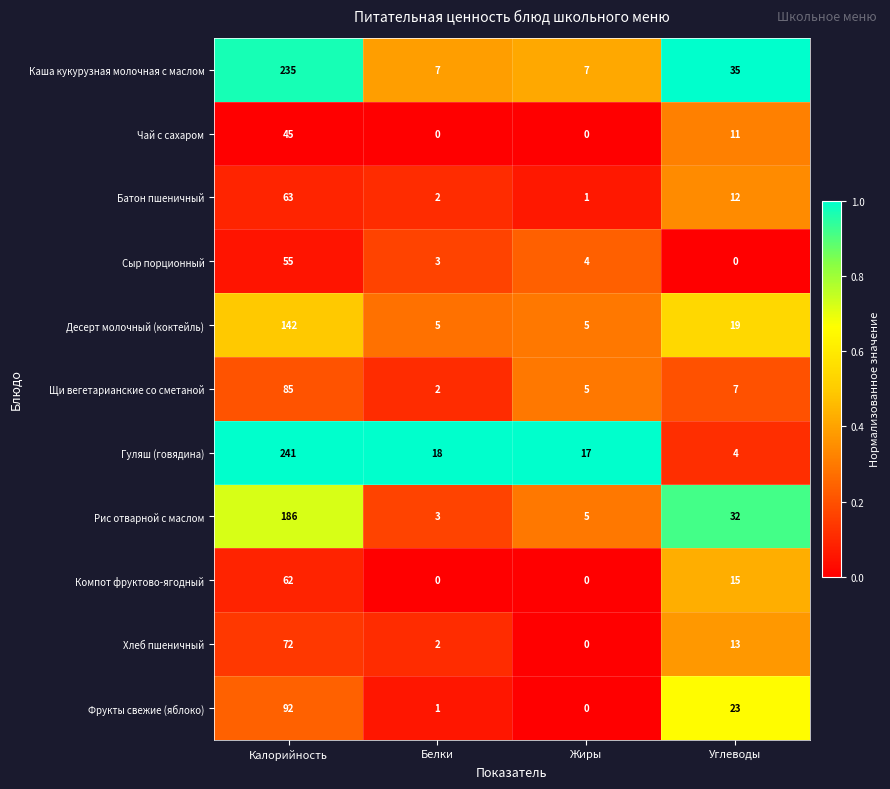

What is the difference between the maximum and minimum values in the Каша кукурузная молочная с маслом series?

228